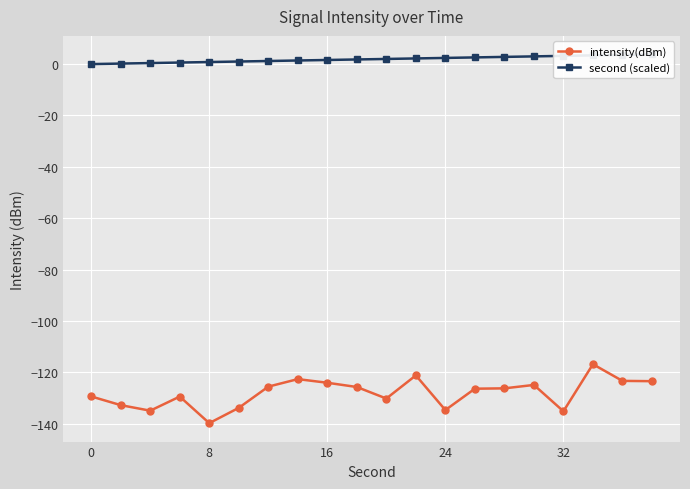

True or false: second (scaled) and intensity(dBm) cross at least once.

False